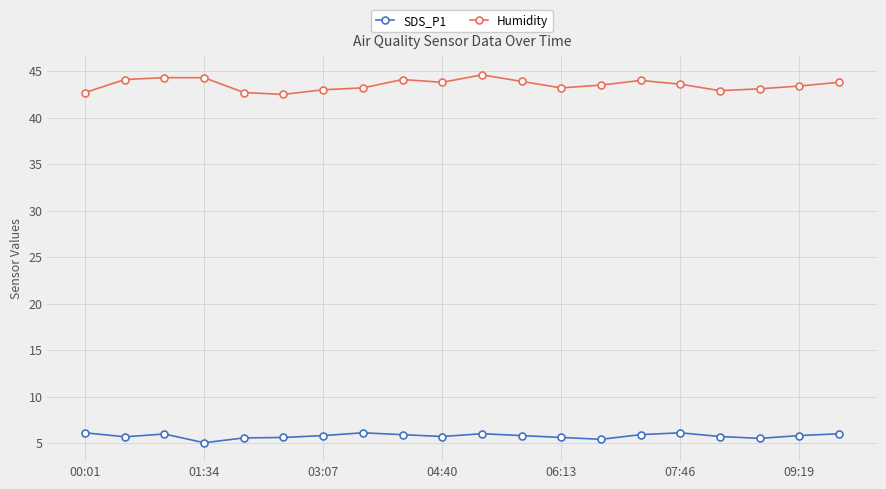

True or false: SDS_P1 has more than 0 interior local peaks.

True